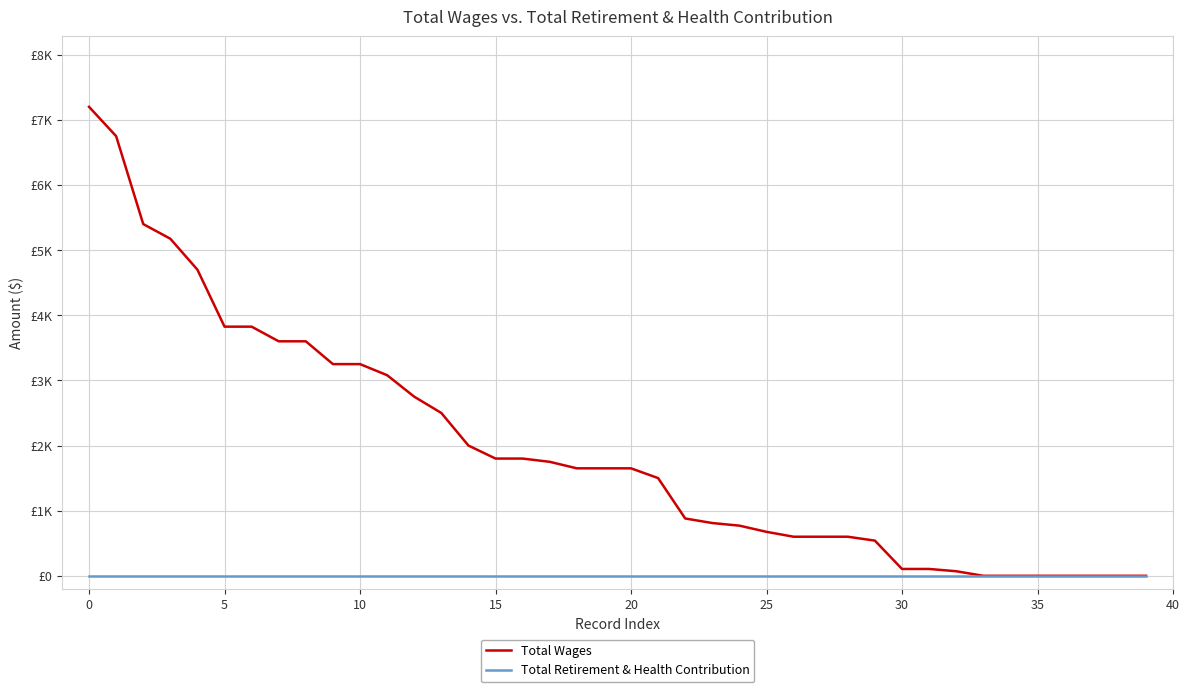

What are all the series names shown in the legend?

Total Wages, Total Retirement & Health Contribution